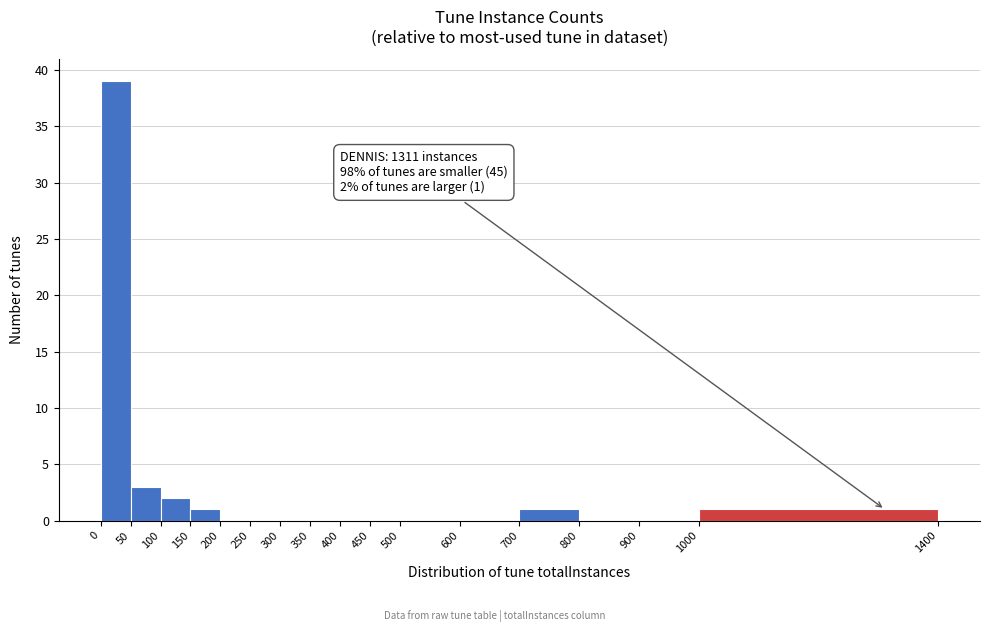

Over which range of the x-axis is the bar tallest?

0 to 50